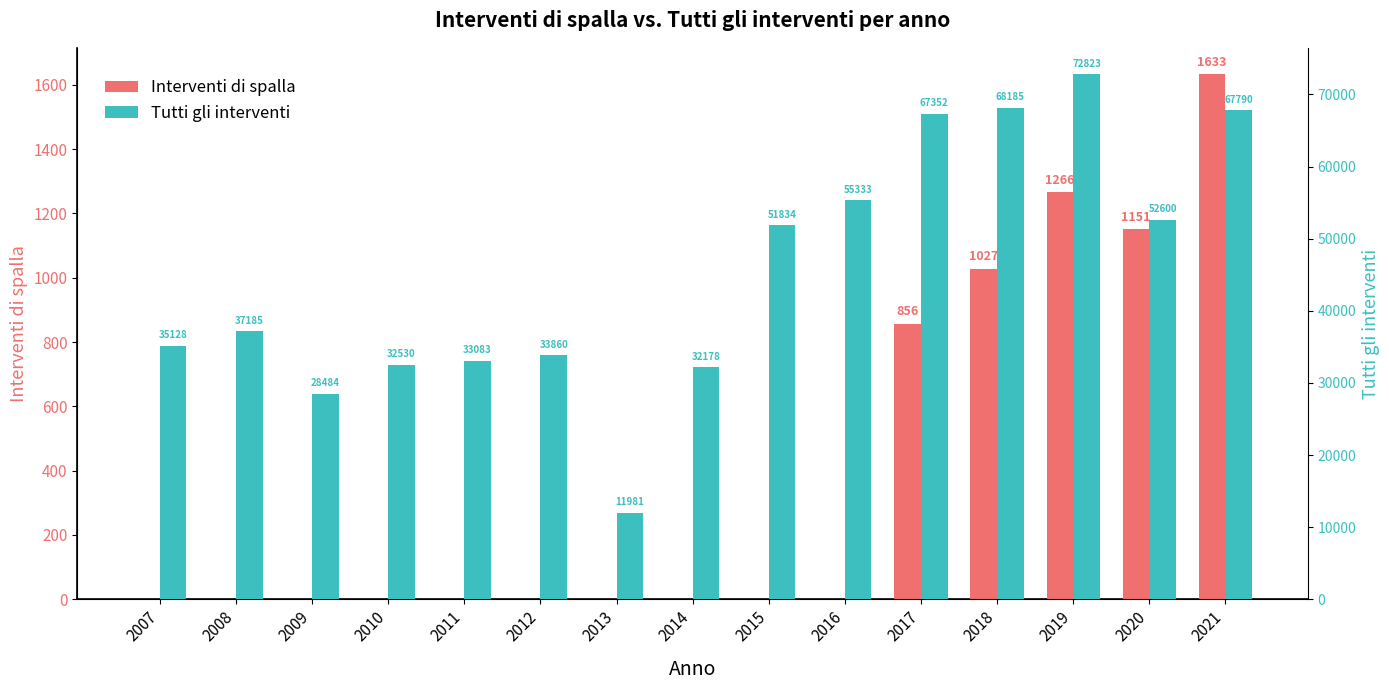

What is the maximum value shown in the chart?

72823